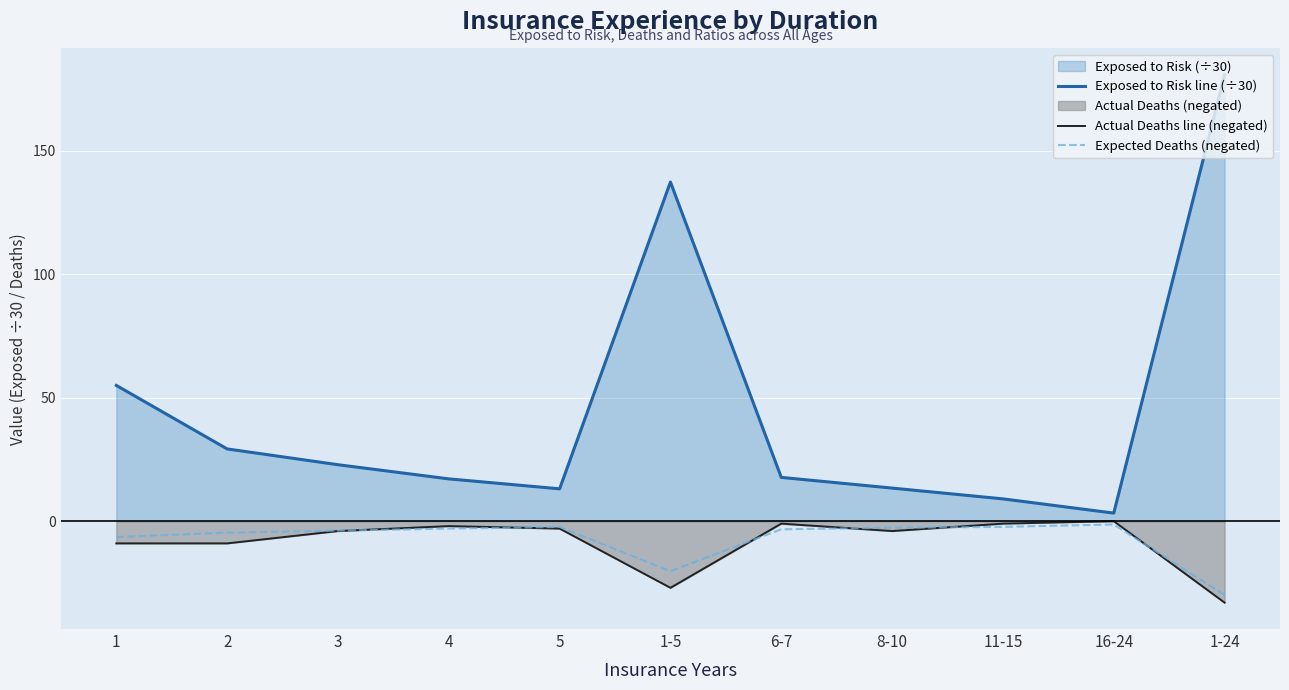

How many lines are shown in the chart?

3